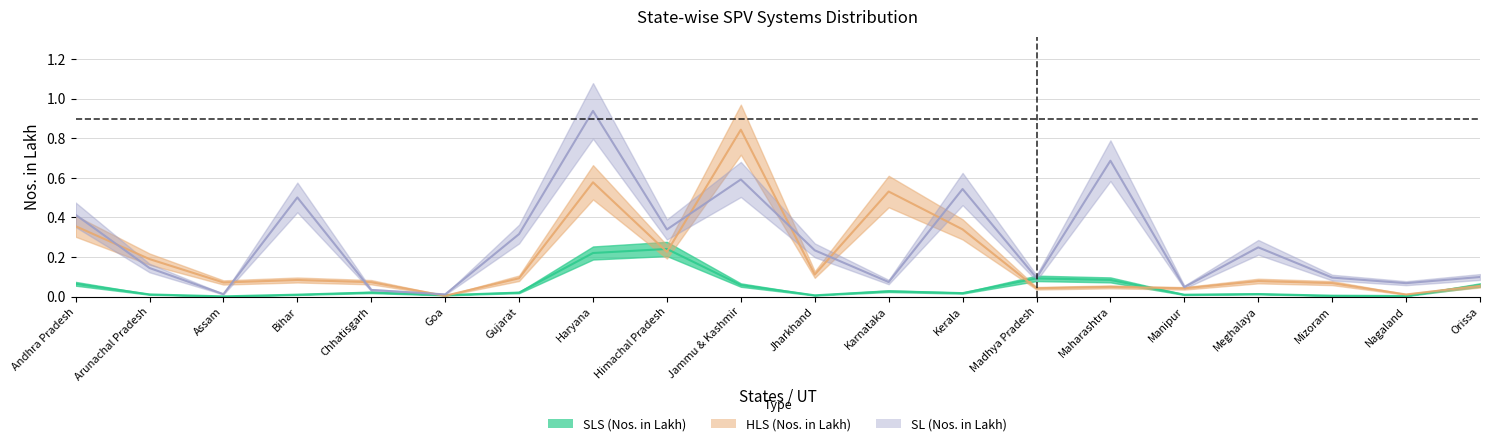

True or false: HLS (Nos. in Lakh) has a value of 0.8 at Jammu & Kashmir.

True